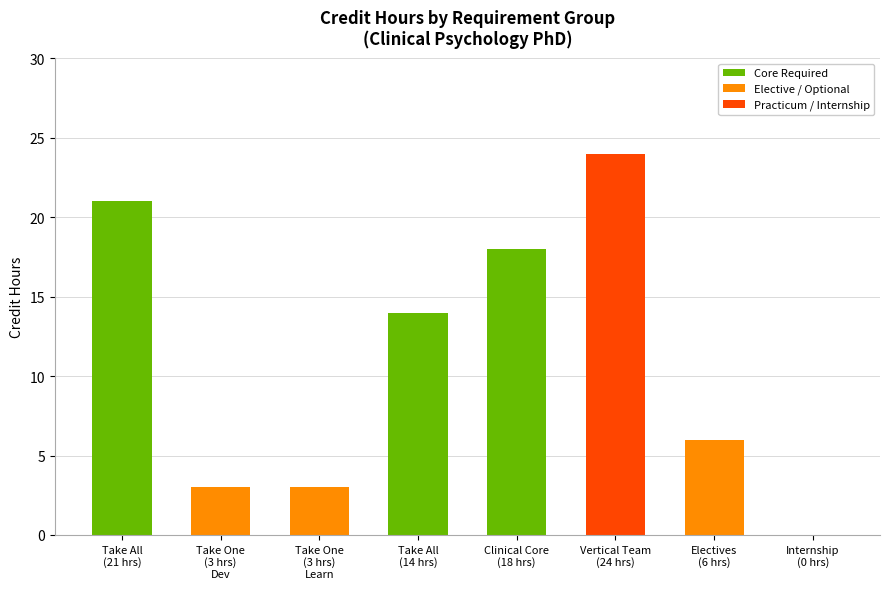

Is the value of Elective / Optional at Electives
(6 hrs) greater than the value of Practicum / Internship at Clinical Core
(18 hrs)?

Yes